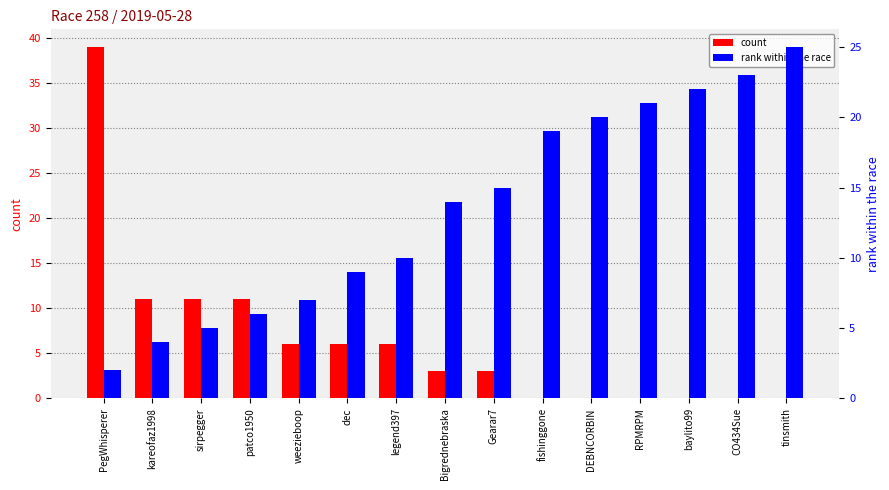

Rank the series by their maximum value, from lowest to highest.

rank within the race, count